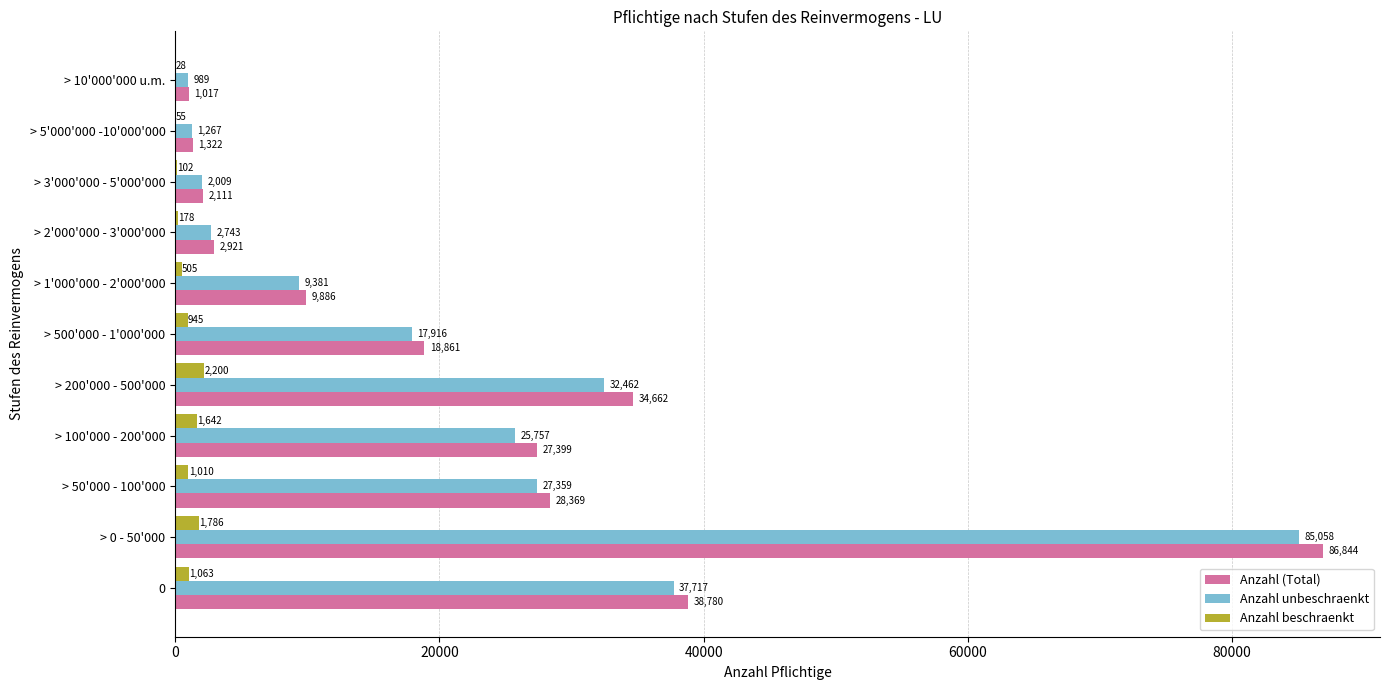

The Anzahl unbeschraenkt series shows 2743 at > 2'000'000 - 3'000'000. True or false?

True